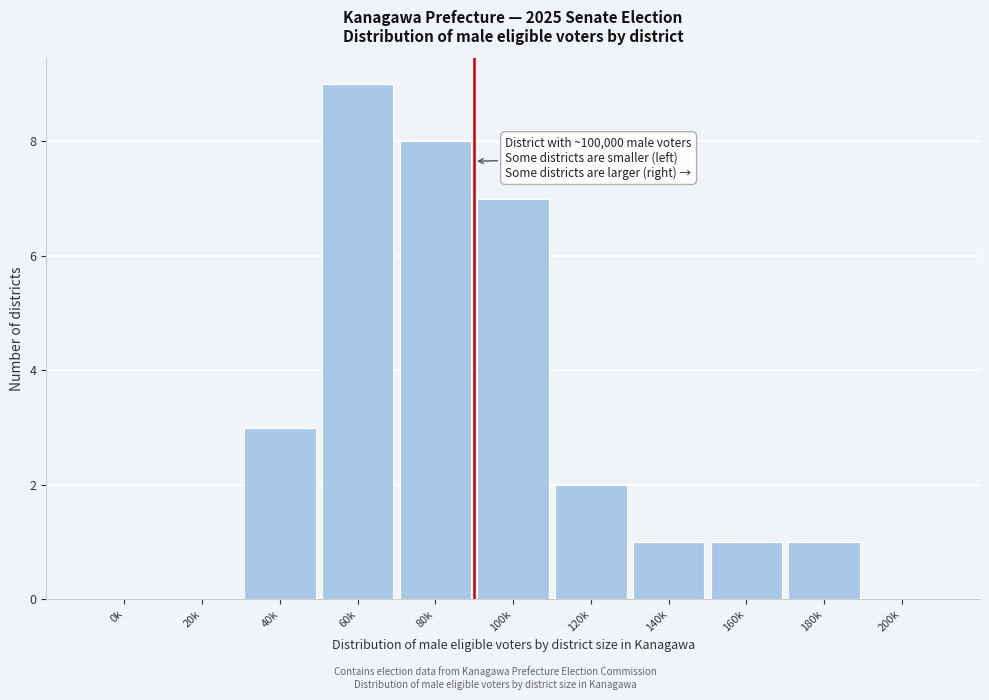

Reading left to right, transcribe all the data shown in this chart.

0k=0	20k=0	40k=3	60k=9	80k=8	100k=7	120k=2	140k=1	160k=1	180k=1	200k=0